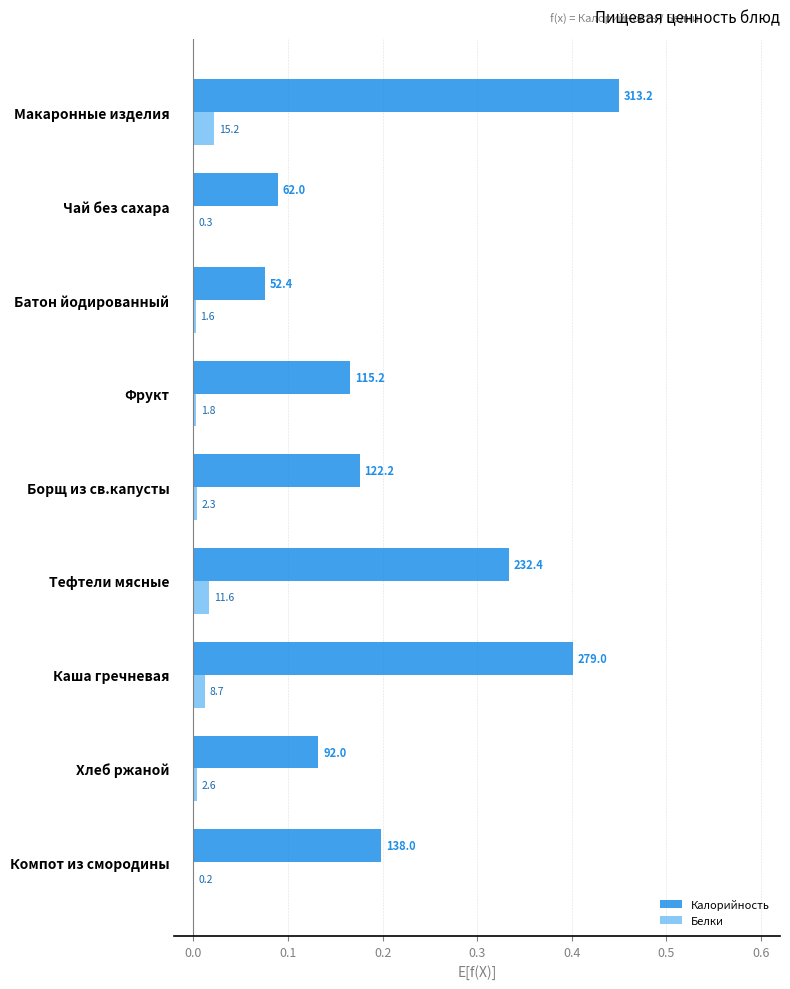

What are all the series names shown in the legend?

Калорийность, Белки